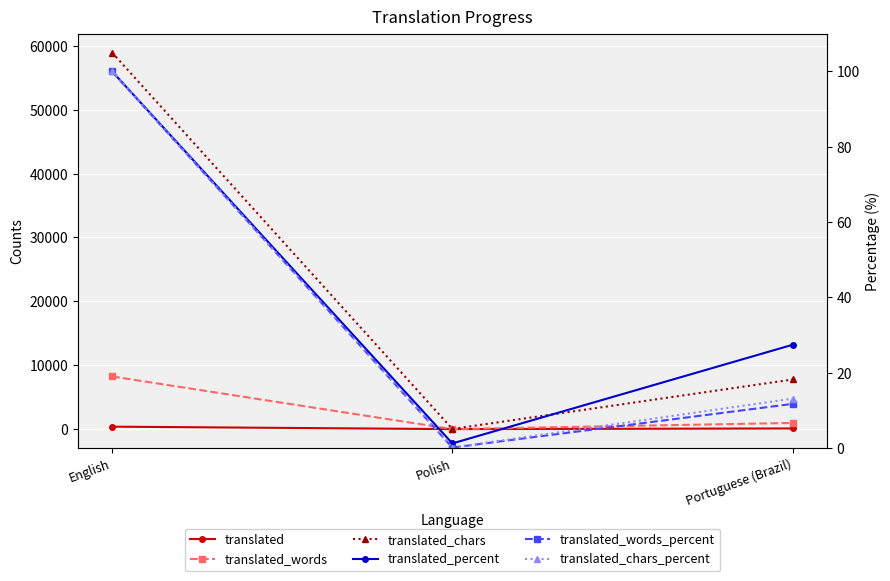

What is the difference between the translated_percent values at English and Polish?

98.8